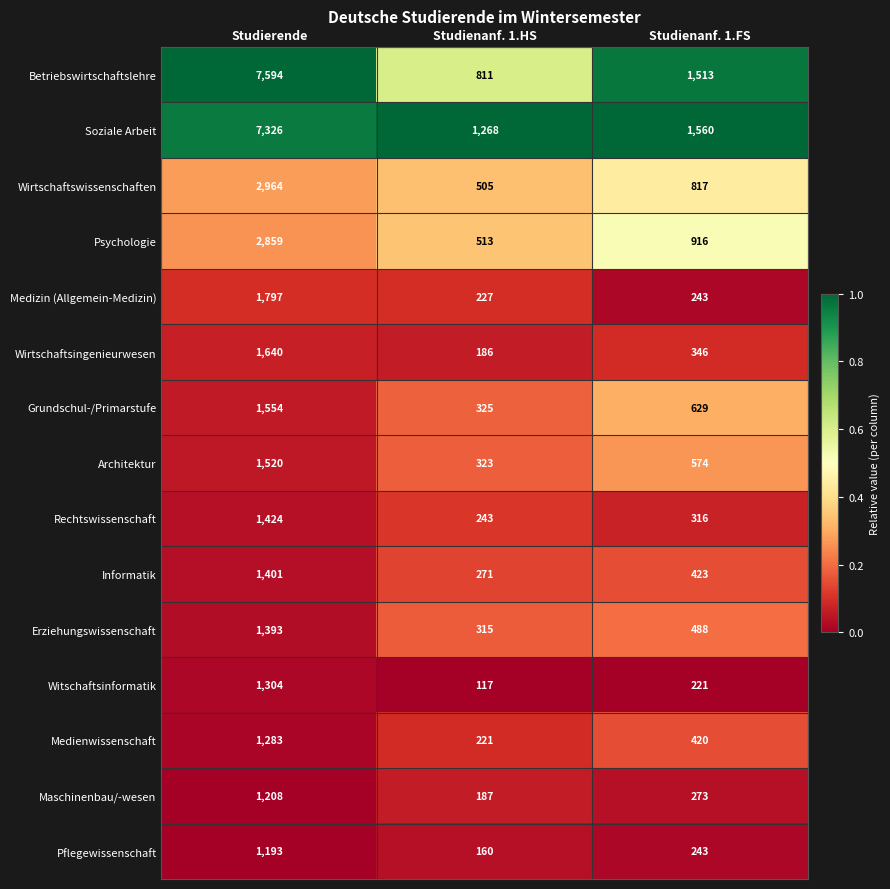

List the series in order of their peak value, highest first.

Betriebswirtschaftslehre, Soziale Arbeit, Wirtschaftswissenschaften, Psychologie, Medizin (Allgemein-Medizin), Wirtschaftsingenieurwesen, Grundschul-/Primarstufe, Architektur, Rechtswissenschaft, Informatik, Erziehungswissenschaft, Witschaftsinformatik, Medienwissenschaft, Maschinenbau/-wesen, Pflegewissenschaft